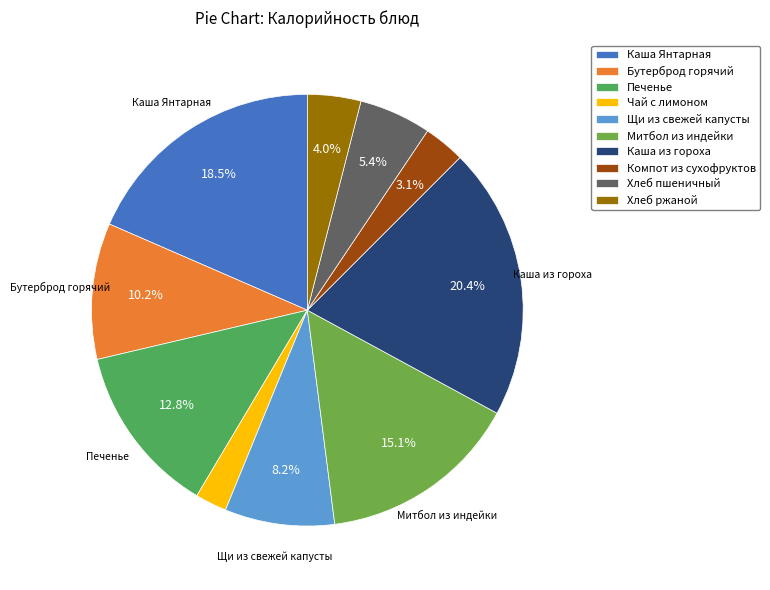

What percentage is the Чай с лимоном slice, to the nearest percent?

2%